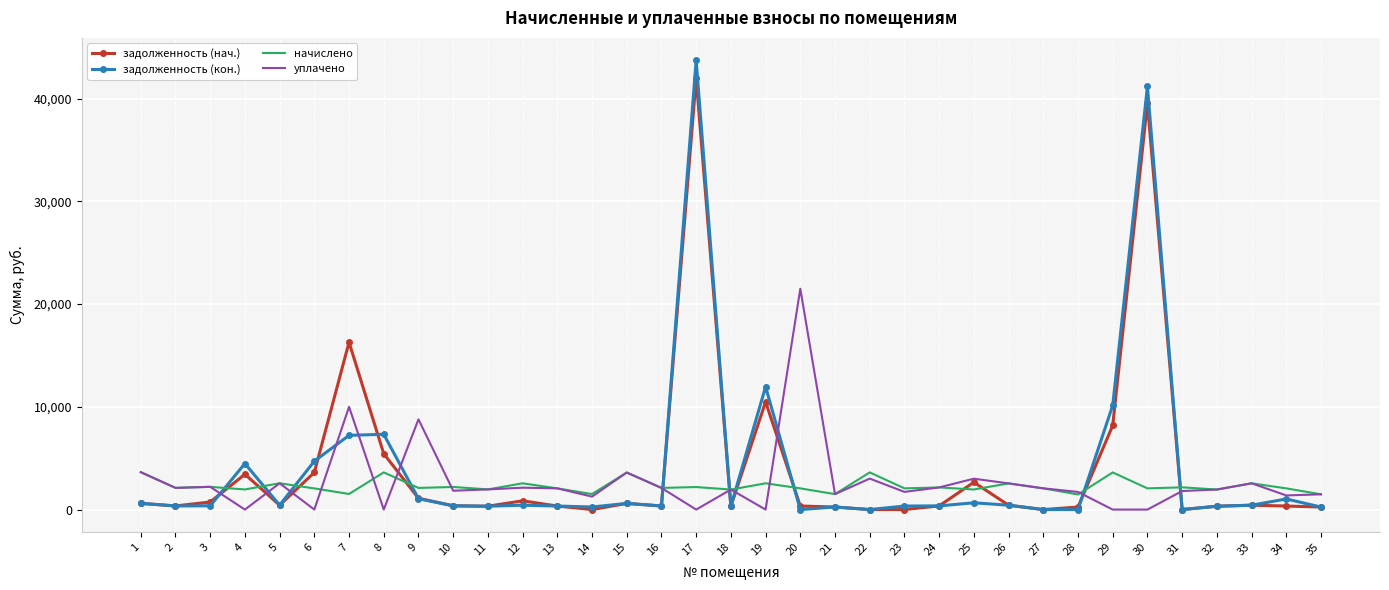

The value of задолженность (нач.) at 22 is 0.0. True or false?

True